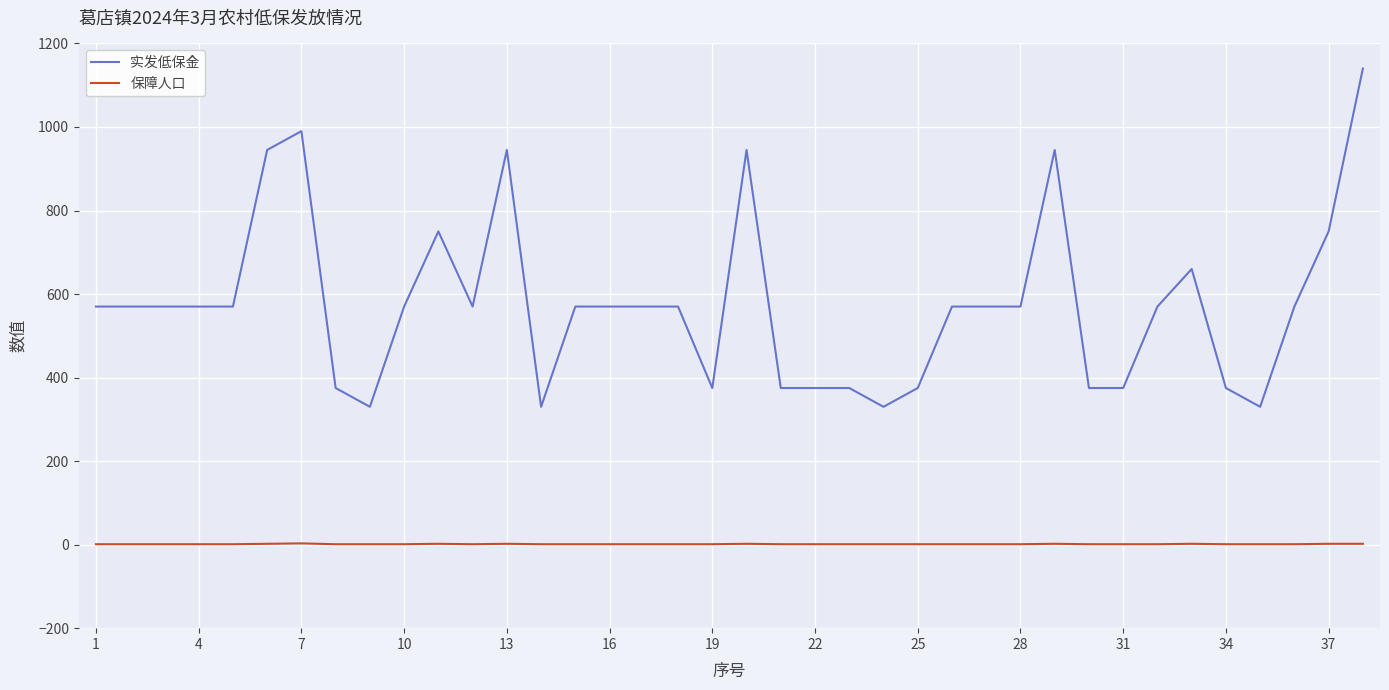

What is the lowest value of the 保障人口 series?

1